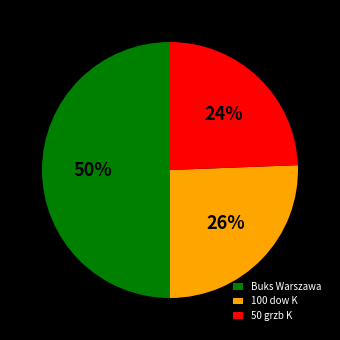

Which category has the biggest portion of the pie?

Buks Warszawa